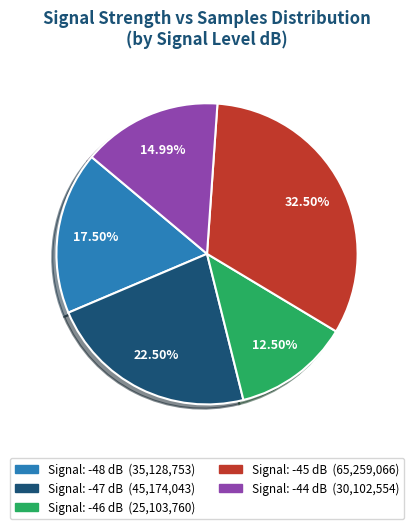

Is there any slice that represents more than half of the pie?

No